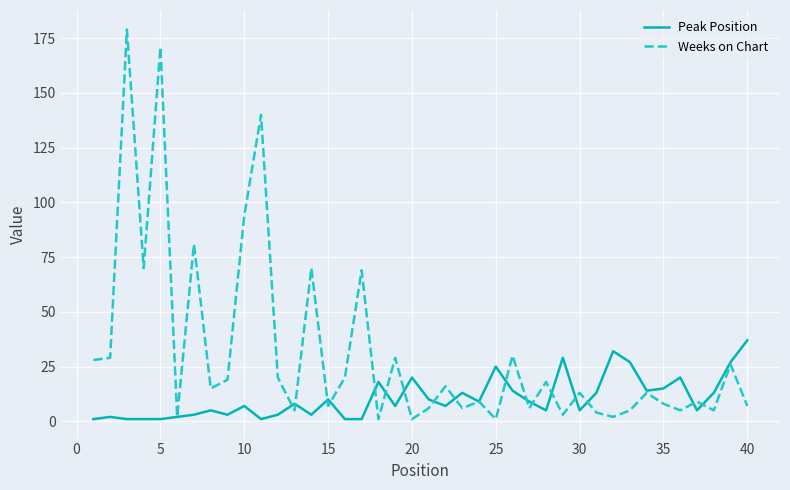

True or false: Weeks on Chart has more than 0 interior local peaks.

True